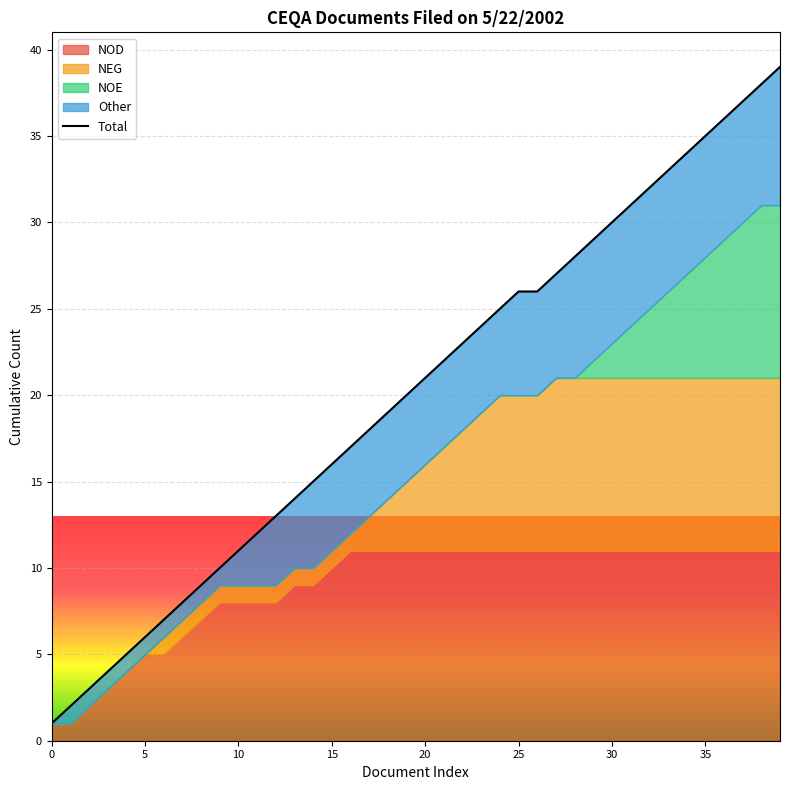

Is it true that the value at 10 is 4?

False